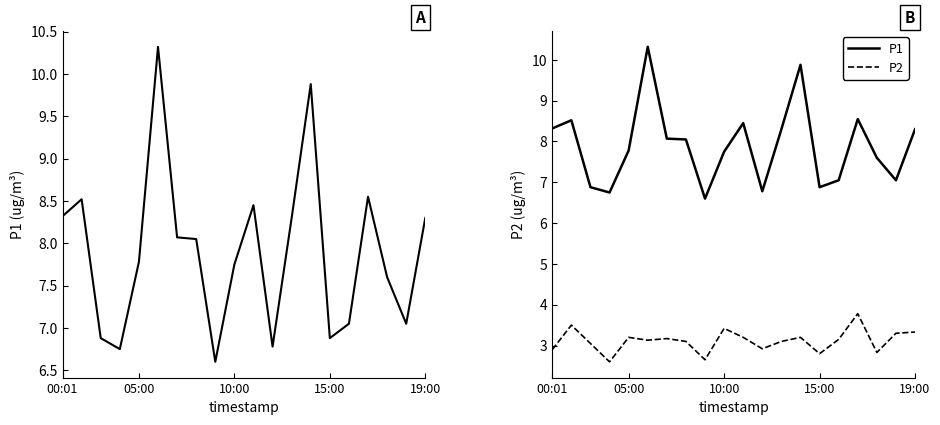

Reading left to right, transcribe all the data shown in this chart.

P1: 8.3	8.5	6.9	6.8	7.8	10.3	8.1	8.1	6.6	7.8	8.4	6.8	8.3	9.9	6.9	7.0	8.6	7.6	7.0	8.3
P2: 2.9	3.5	3.0	2.6	3.2	3.1	3.2	3.1	2.6	3.4	3.2	2.9	3.1	3.2	2.8	3.1	3.8	2.8	3.3	3.3